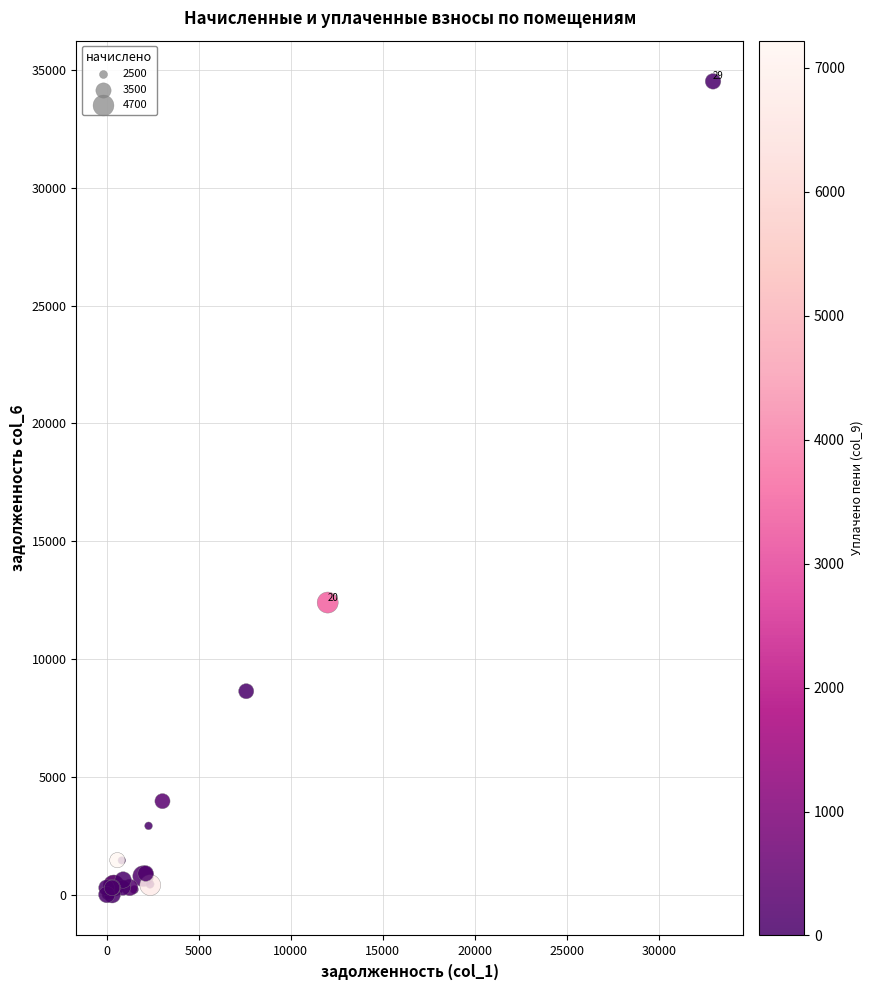

What Y value in the scatter plot is closest to 17256?

12399.9